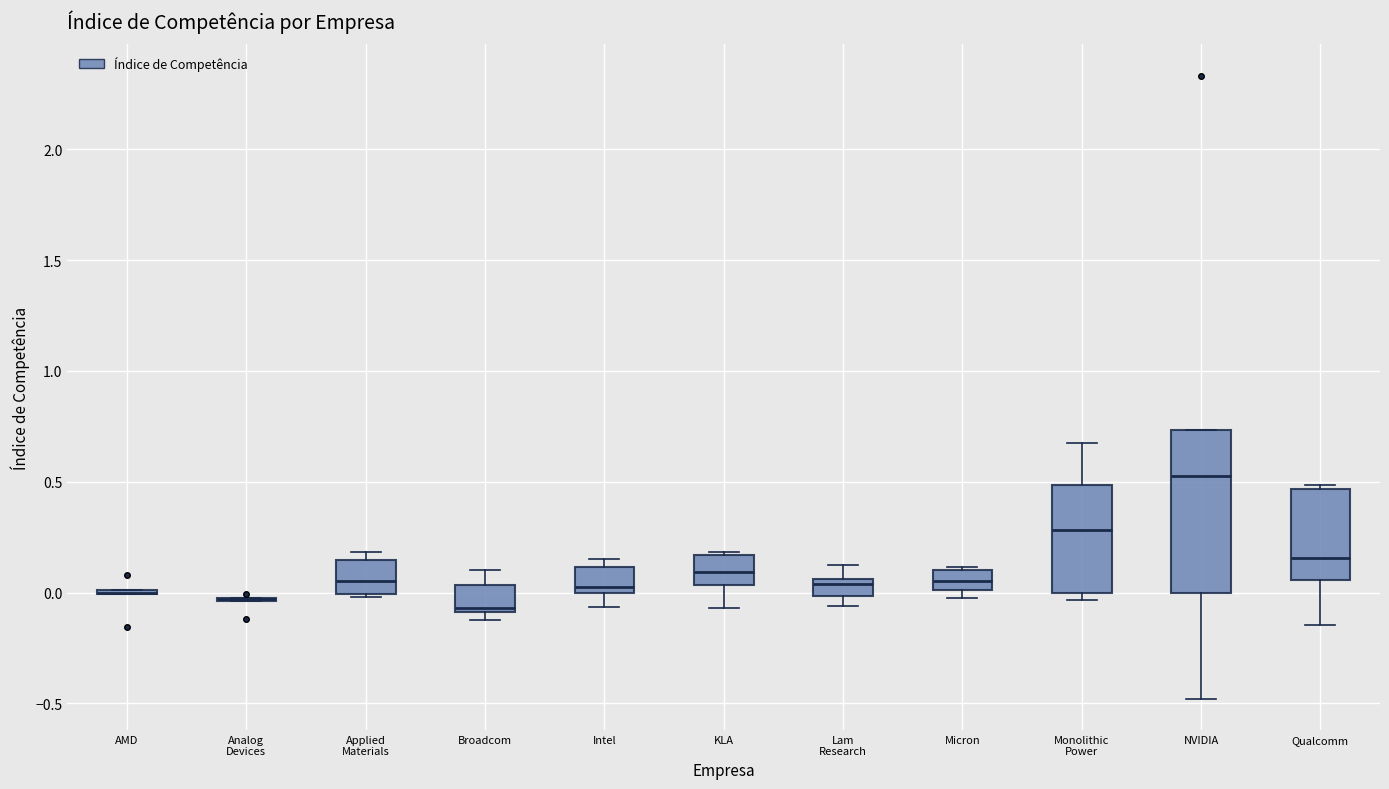

Reading left to right, transcribe this box plot: for each box, give where its median line is, the range the box spans, and where its two whiskers end, as read against the y-axis. The values are not printed on the chart, so give them approximately, as read against the axis.

AMD: box collapsed to a line at 0.00, whiskers 0.00 to 0.00
Analog Devices: box collapsed to a line at -0.05, whiskers -0.05 to -0.05
Applied Materials: median 0.05, box 0.00 to 0.15, whiskers 0.00 (just below the box's lower edge) to 0.20
Broadcom: median -0.05, box -0.10 to 0.05, whiskers -0.10 (just below the box's lower edge) to 0.10
Intel: median 0.05, box 0.00 to 0.10, whiskers -0.05 to 0.15
KLA: median 0.10, box 0.05 to 0.15, whiskers -0.05 to 0.20
Lam Research: median 0.05 (just below the box's upper edge), box 0.00 to 0.05, whiskers -0.05 to 0.10
Micron: median 0.05, box 0.00 to 0.10, whiskers -0.05 to 0.10
Monolithic Power: median 0.30, box 0.00 to 0.50, whiskers -0.05 to 0.70
NVIDIA: median 0.55, box 0.00 to 0.75, whiskers -0.50 to 0.75
Qualcomm: median 0.15, box 0.05 to 0.45, whiskers -0.15 to 0.50